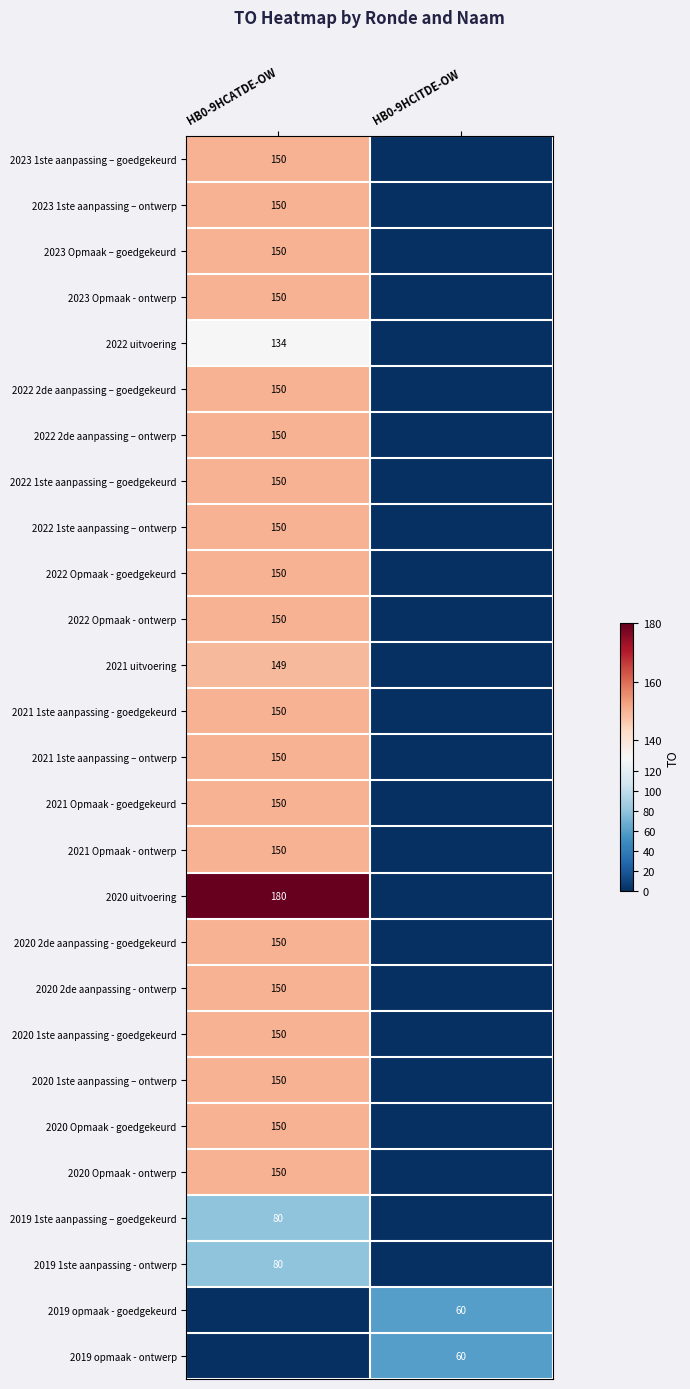

The value of 2023 1ste aanpassing – goedgekeurd at HB0-9HCATDE-OW is 96. True or false?

False